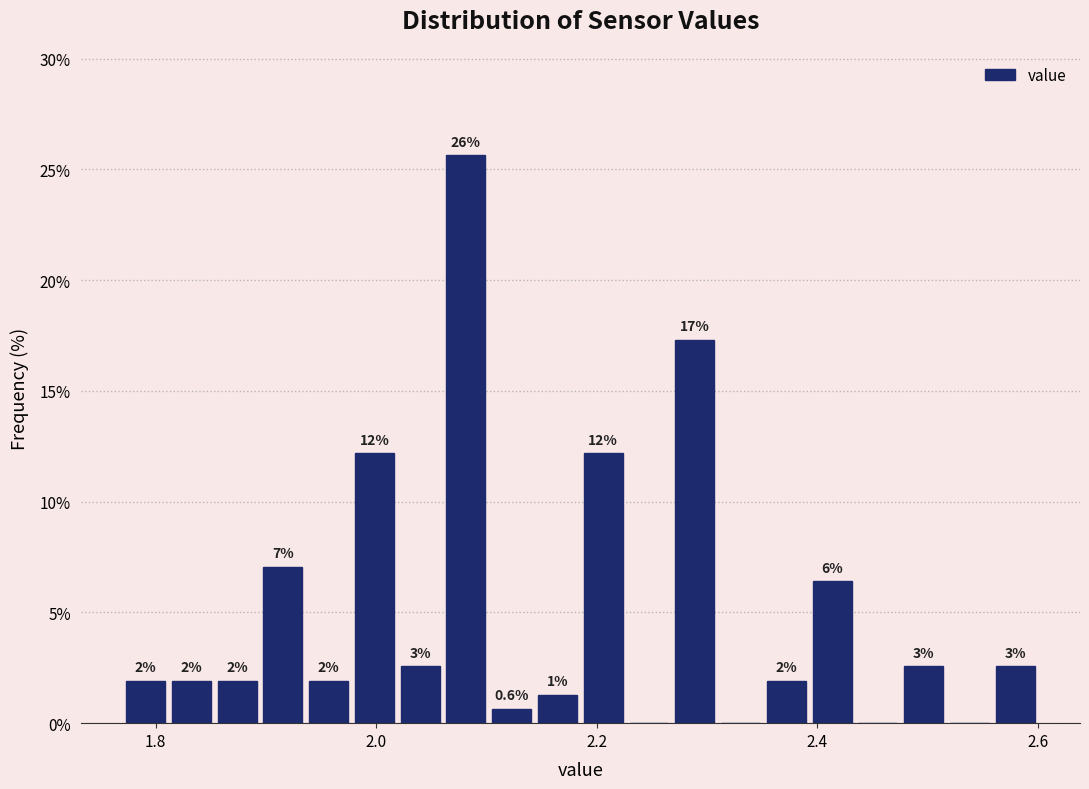

Around what value on the x-axis is the tallest bar? Give the approximate position of its centre, as read against the axis.

2.08